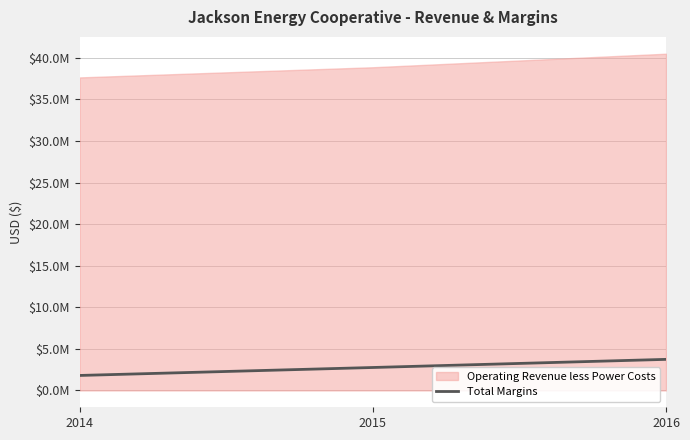

Reading left to right, transcribe all the data shown in this chart.

1802731	2759149	3736627